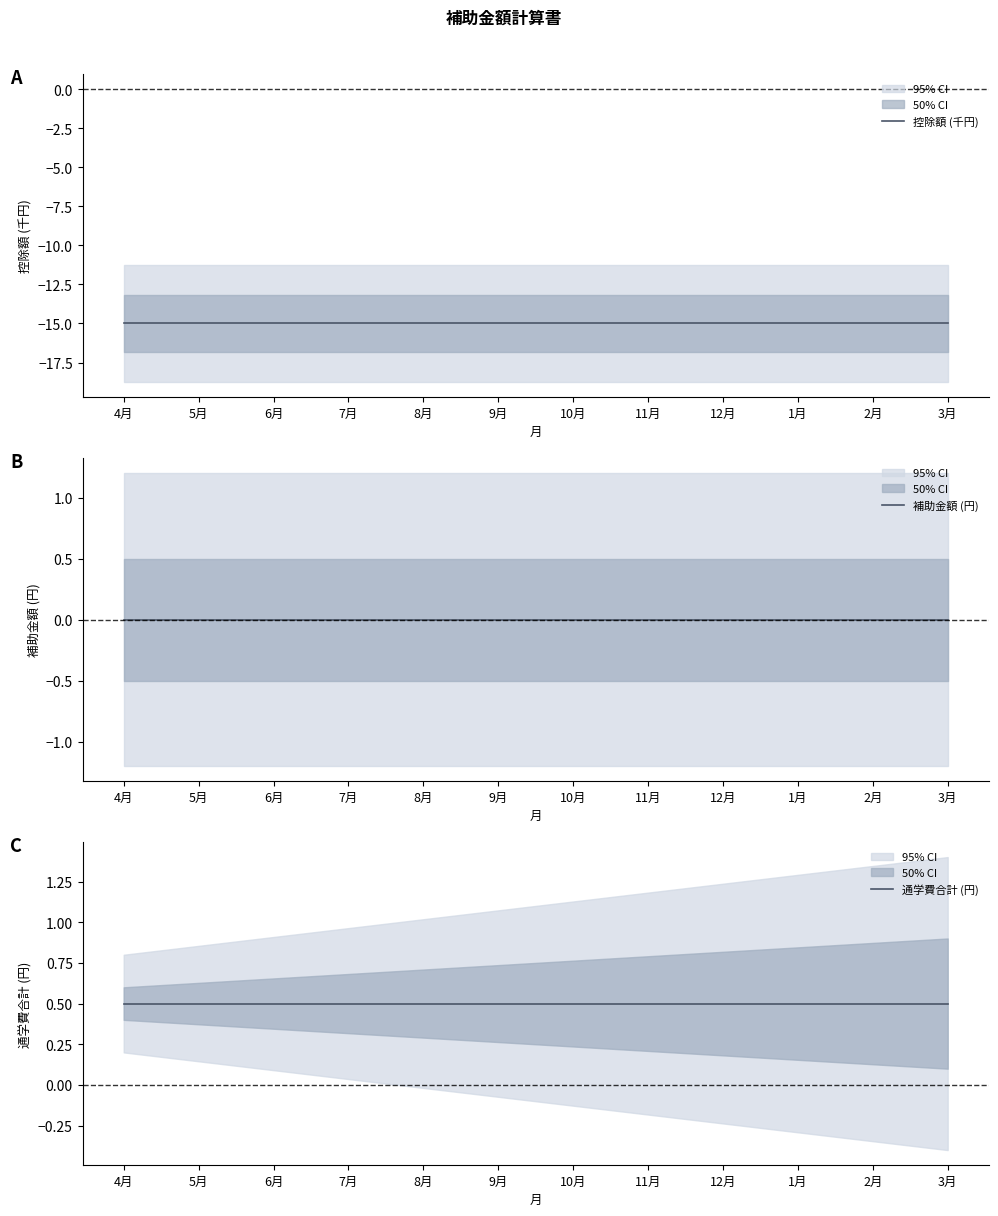

The value of 控除額 (千円) at 1月 is -15.0. True or false?

True